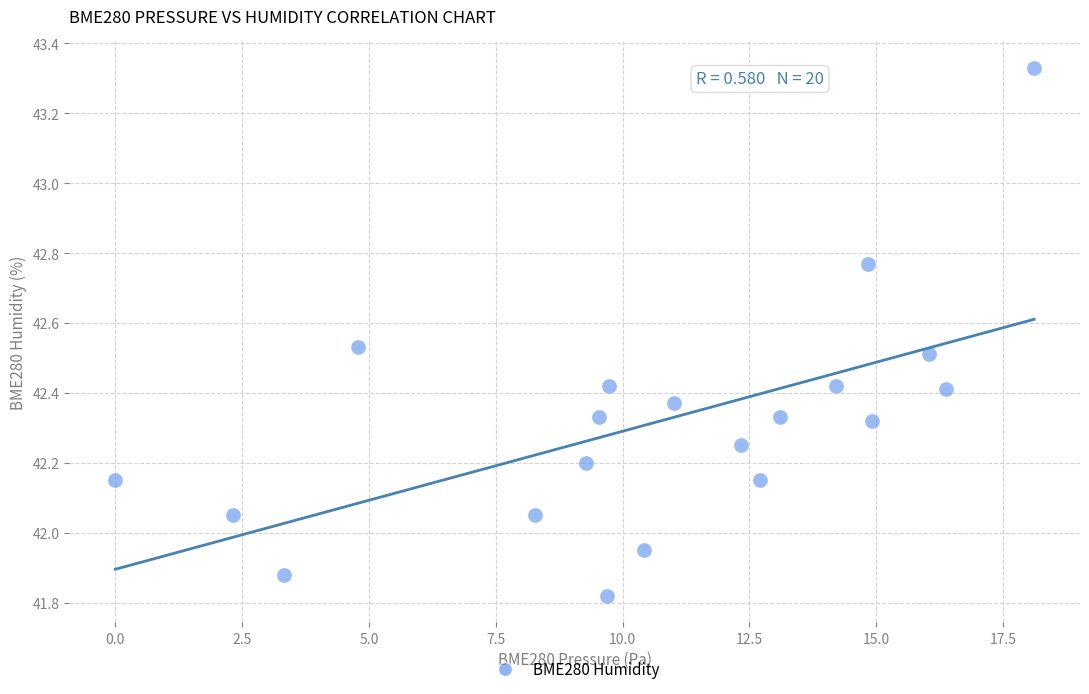

What is the range of Y values (max minus min)?

1.5